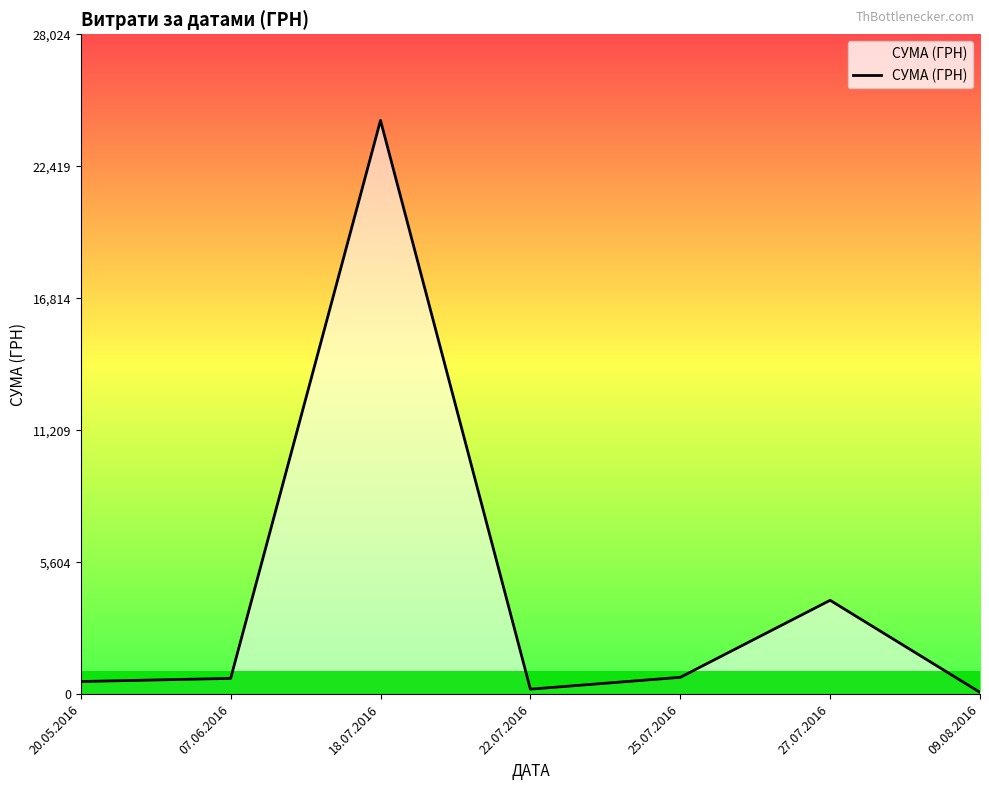

What is the ratio of the value at 18.07.2016 to the value at 27.07.2016?

6.1